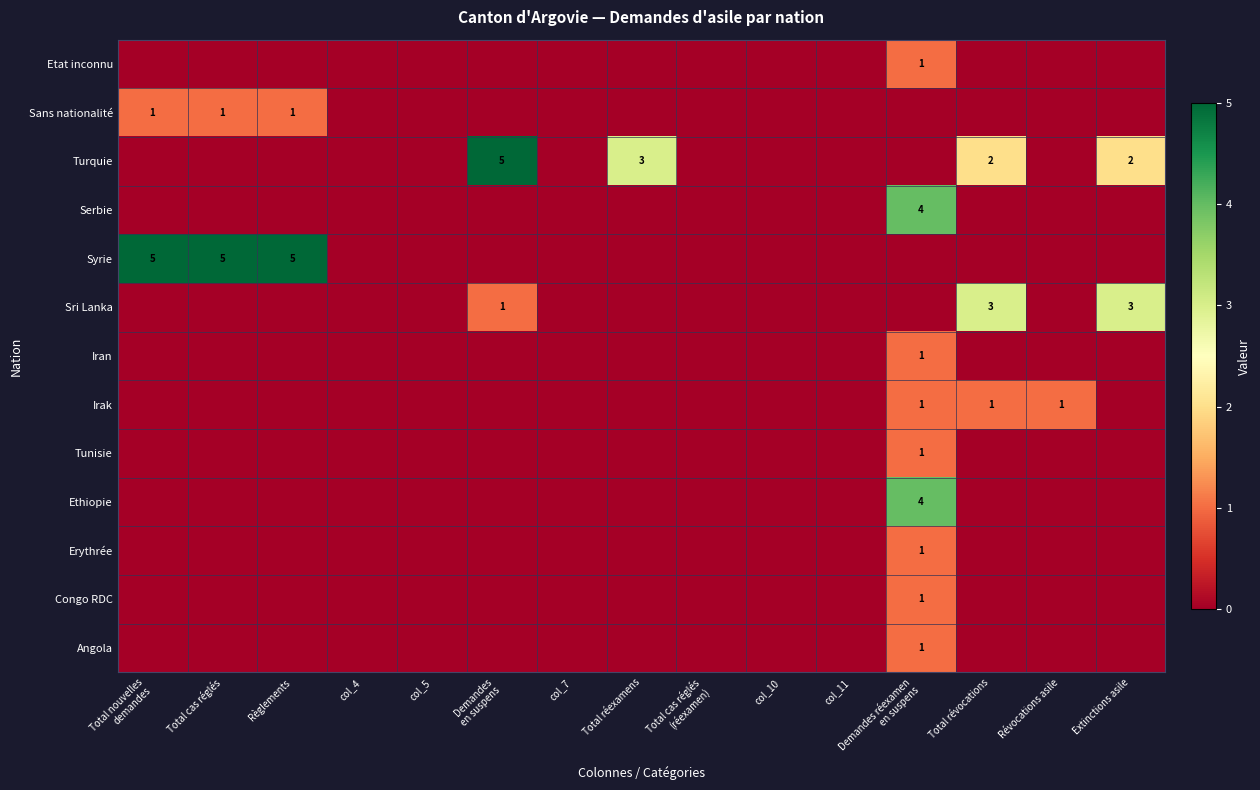

The value of Irak at Révocations asile is 1. True or false?

True